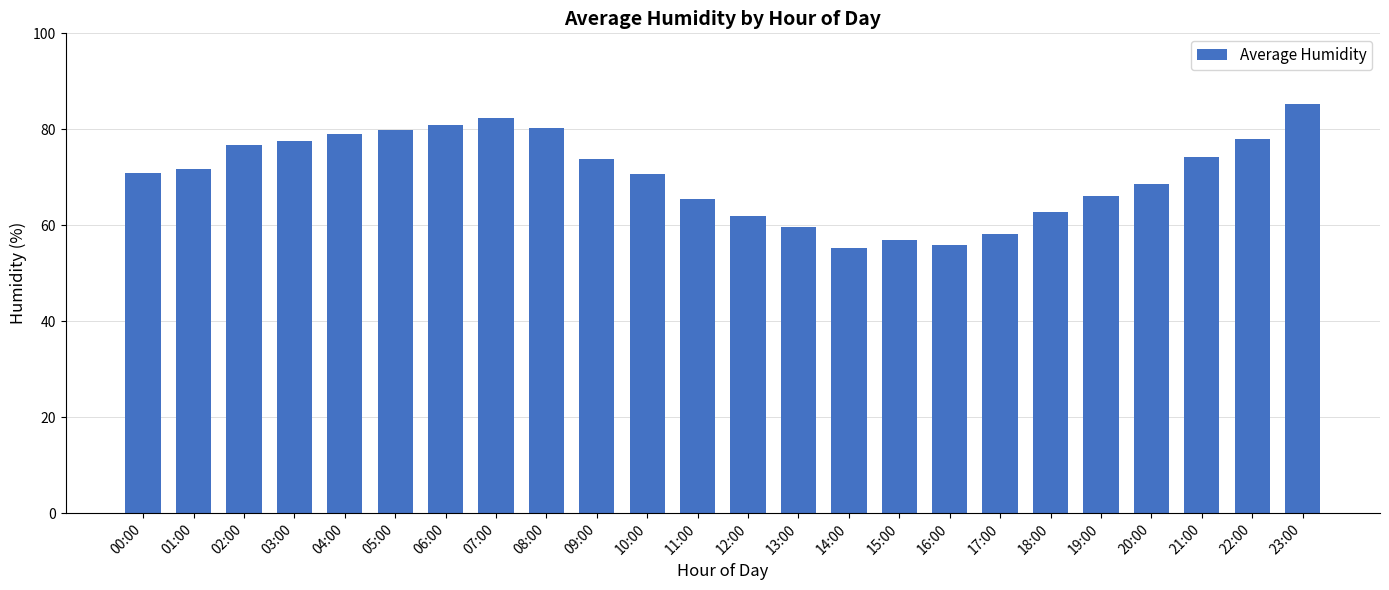

What is the smallest value displayed?

55.3